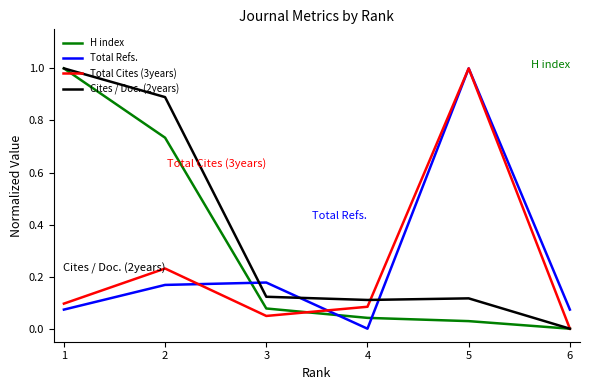

What are all the series names shown in the legend?

H index, Total Refs., Total Cites (3years), Cites / Doc. (2years)